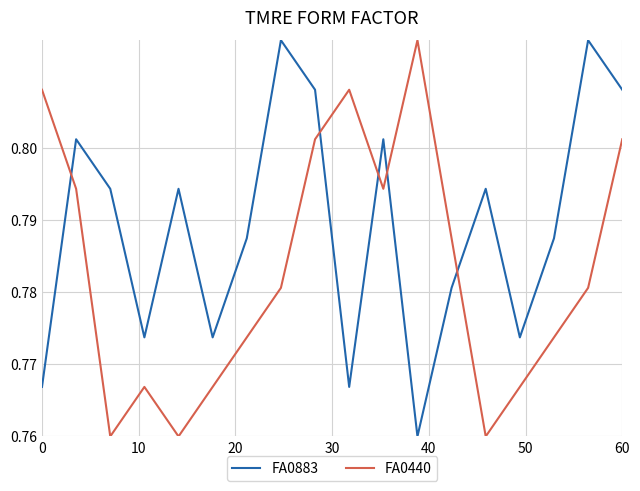

How many interior local valleys does the FA0440 series have?

4